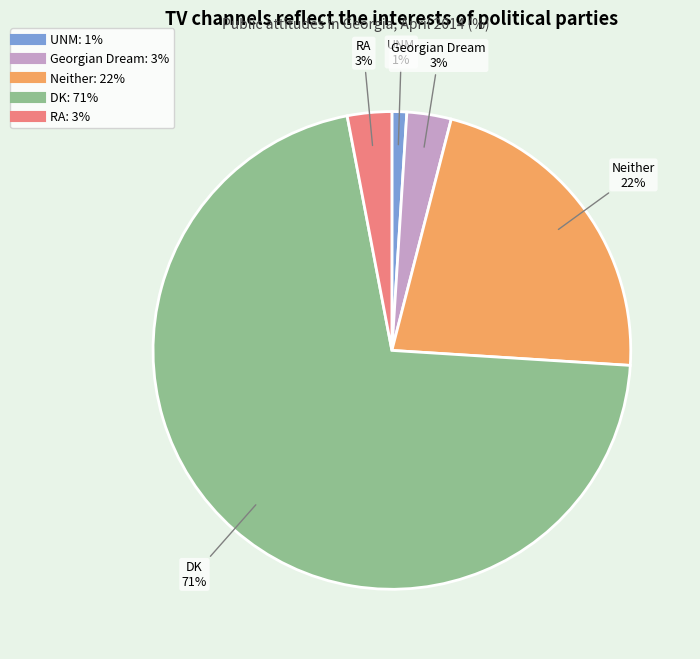

Is there a majority slice in this chart?

Yes